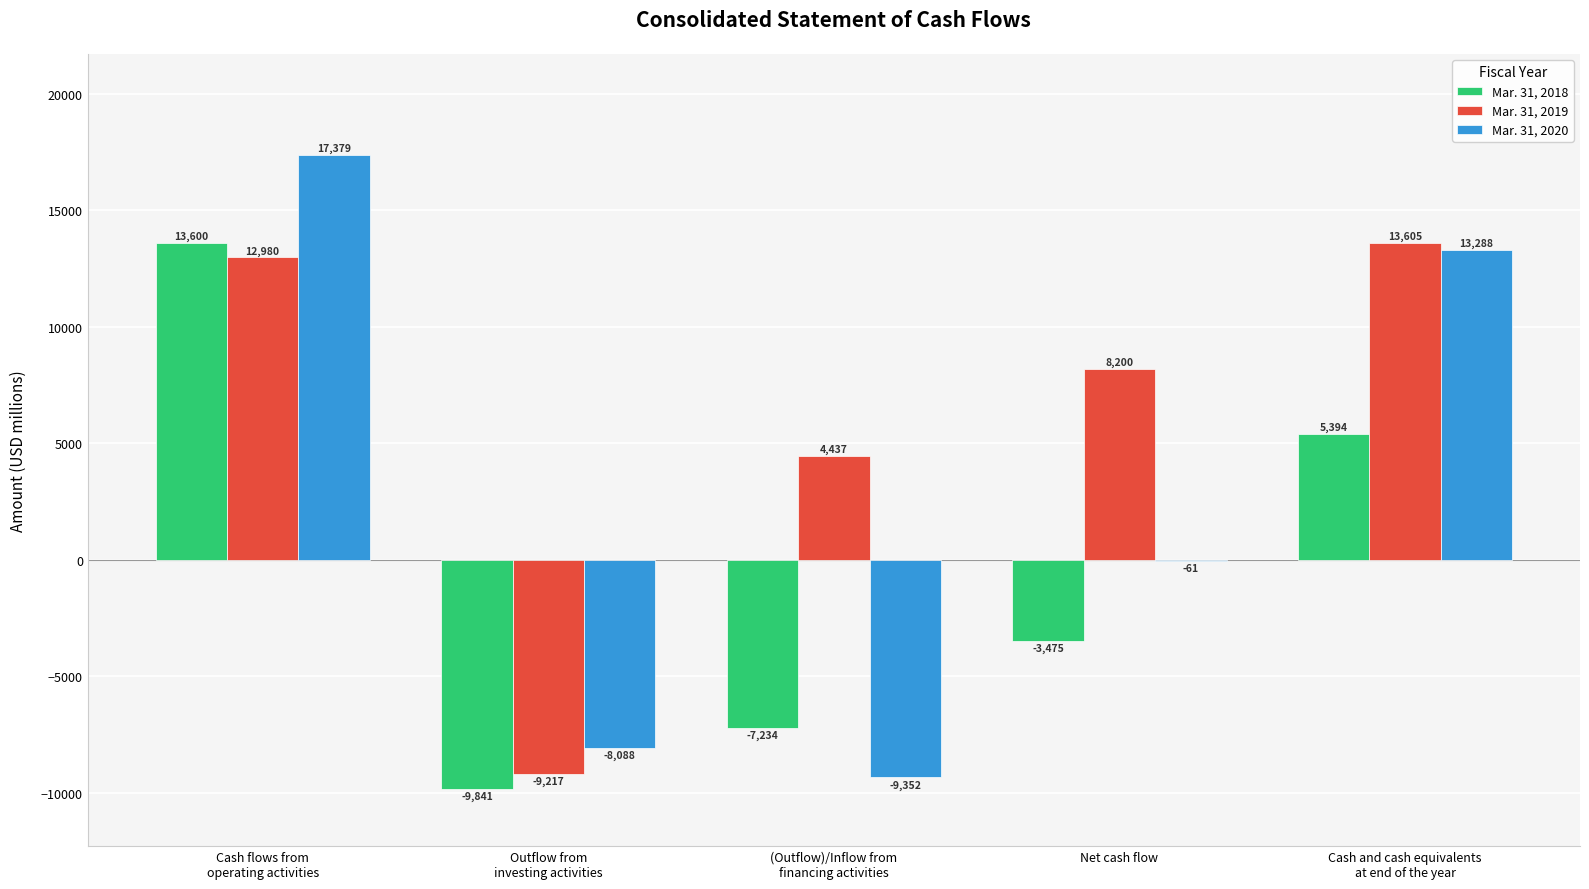

What is the sum of all Mar. 31, 2019 values?

30005